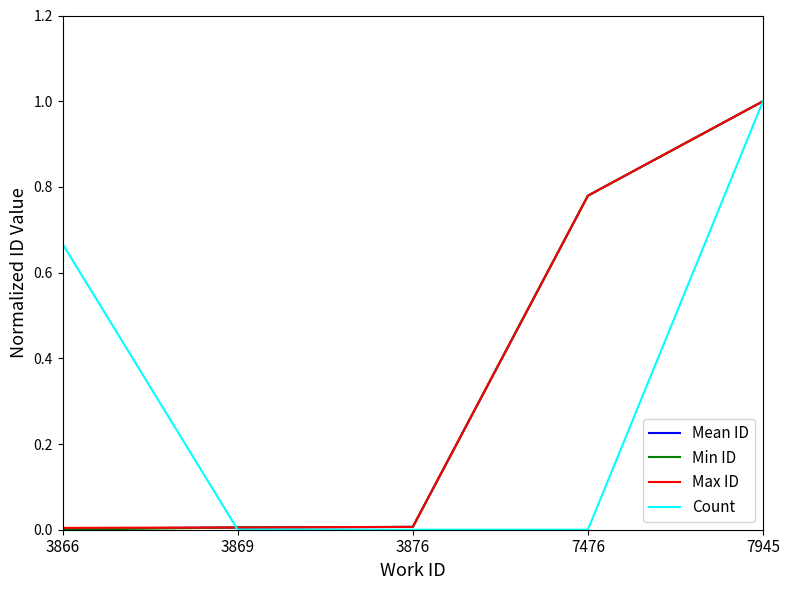

Is the value of Mean ID at 3869 greater than the value of Min ID at 7476?

No